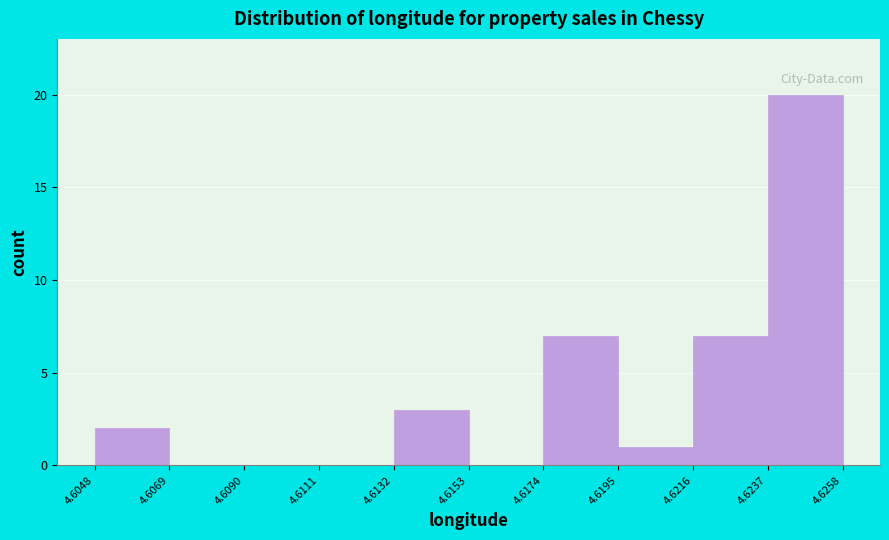

Reading left to right, transcribe this chart: for each bar, give the range it covers on the x-axis and its height. The values are not printed on the chart, so give them approximately, as read against the axis.

4.6048 to 4.6069: 2
4.6069 to 4.6090: 0
4.6090 to 4.6111: 0
4.6111 to 4.6132: 0
4.6132 to 4.6153: 3
4.6153 to 4.6174: 0
4.6174 to 4.6195: 7
4.6195 to 4.6216: 1
4.6216 to 4.6237: 7
4.6237 to 4.6258: 20